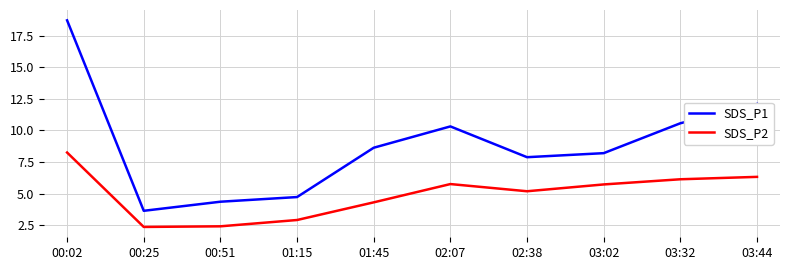

At how many categories does at least one series exceed 13?

1